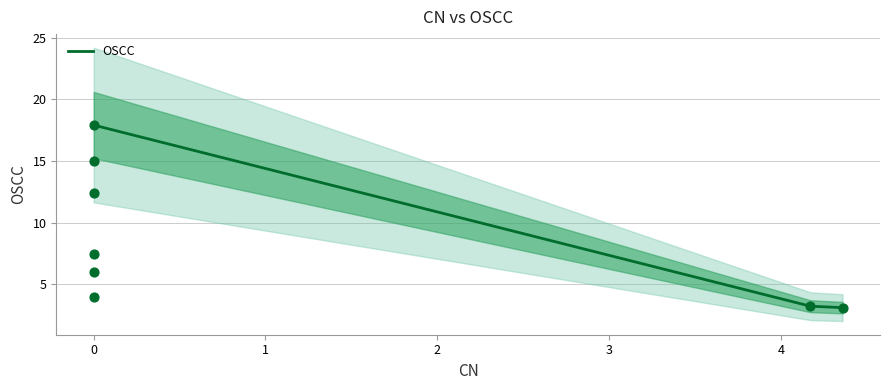

What is the change in value from 0 to 4.173097033?

-2.8